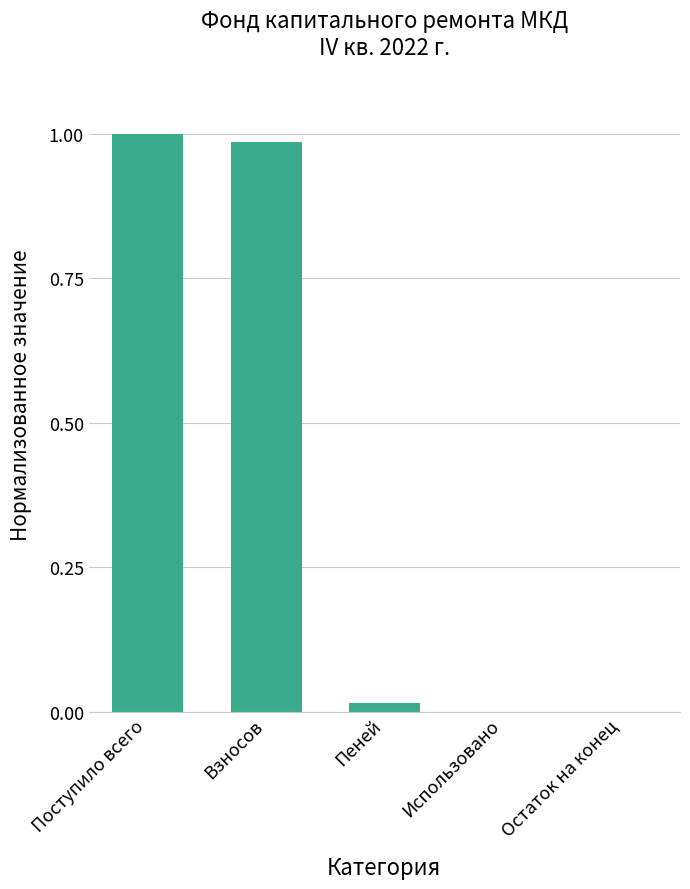

Which label corresponds to the largest value in the chart?

Поступило всего